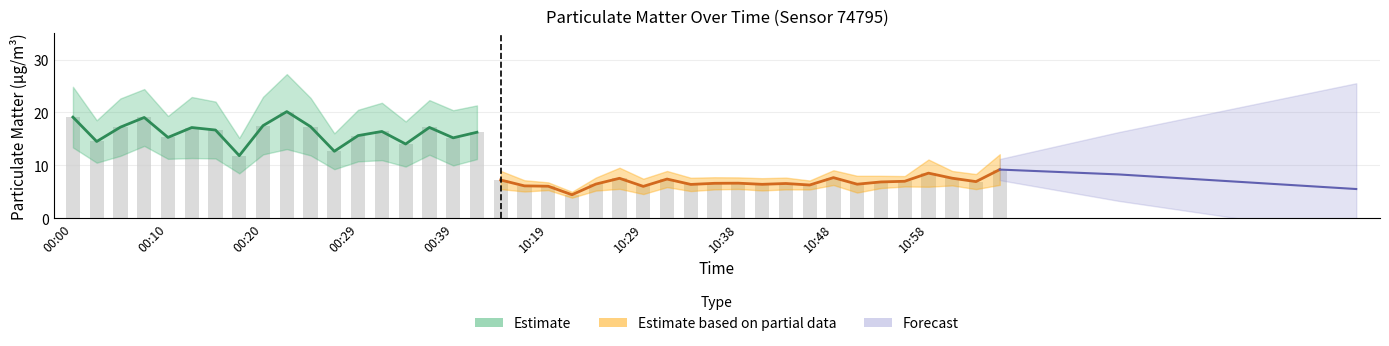

How many values are below 8?

20